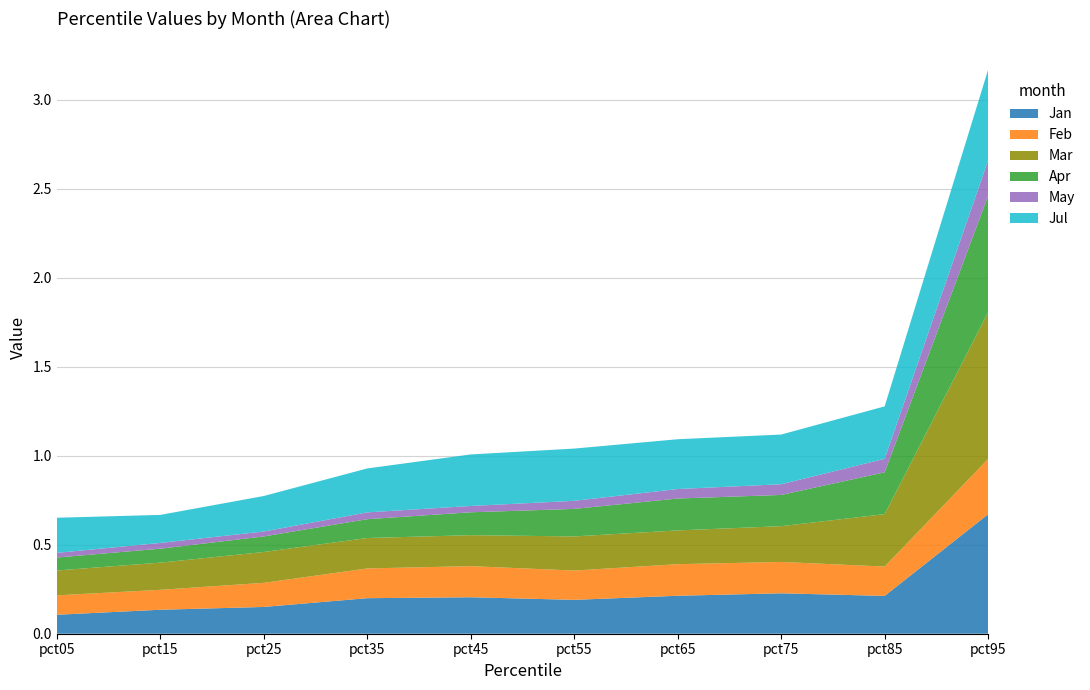

Reading right to left, extract all data points from this chart.

Jan: 0.7	0.2	0.2	0.2	0.2	0.2	0.2	0.2	0.1	0.1
Feb: 0.3	0.2	0.2	0.2	0.2	0.2	0.2	0.1	0.1	0.1
Mar: 0.8	0.3	0.2	0.2	0.2	0.2	0.2	0.2	0.2	0.1
Apr: 0.7	0.2	0.2	0.2	0.2	0.1	0.1	0.1	0.1	0.1
May: 0.2	0.1	0.1	0.1	0.0	0.0	0.0	0.0	0.0	0.0
Jul: 0.5	0.3	0.3	0.3	0.3	0.3	0.2	0.2	0.2	0.2